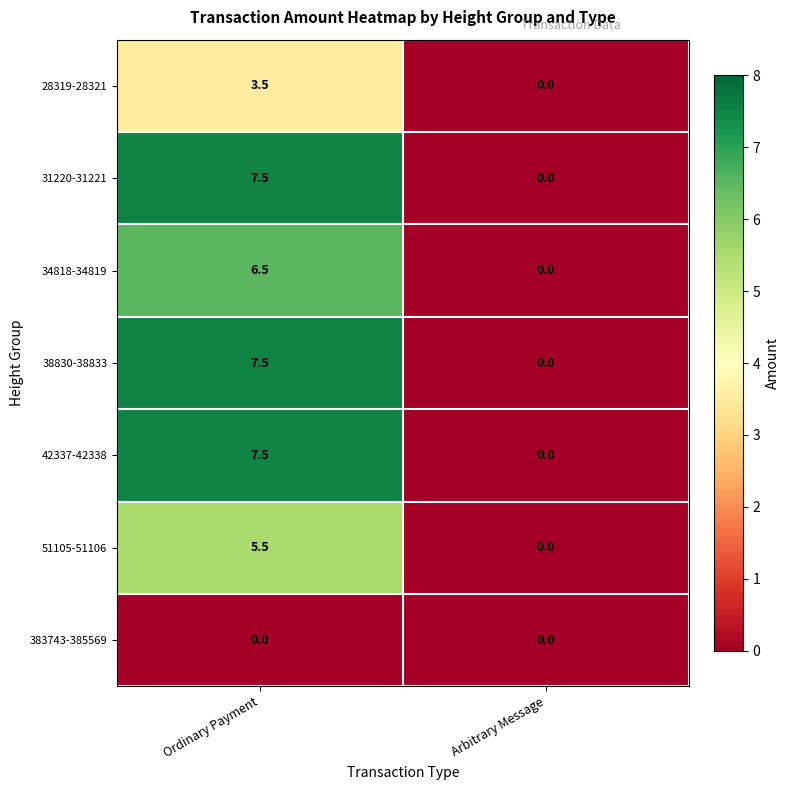

At how many categories does at least one series exceed 7?

1